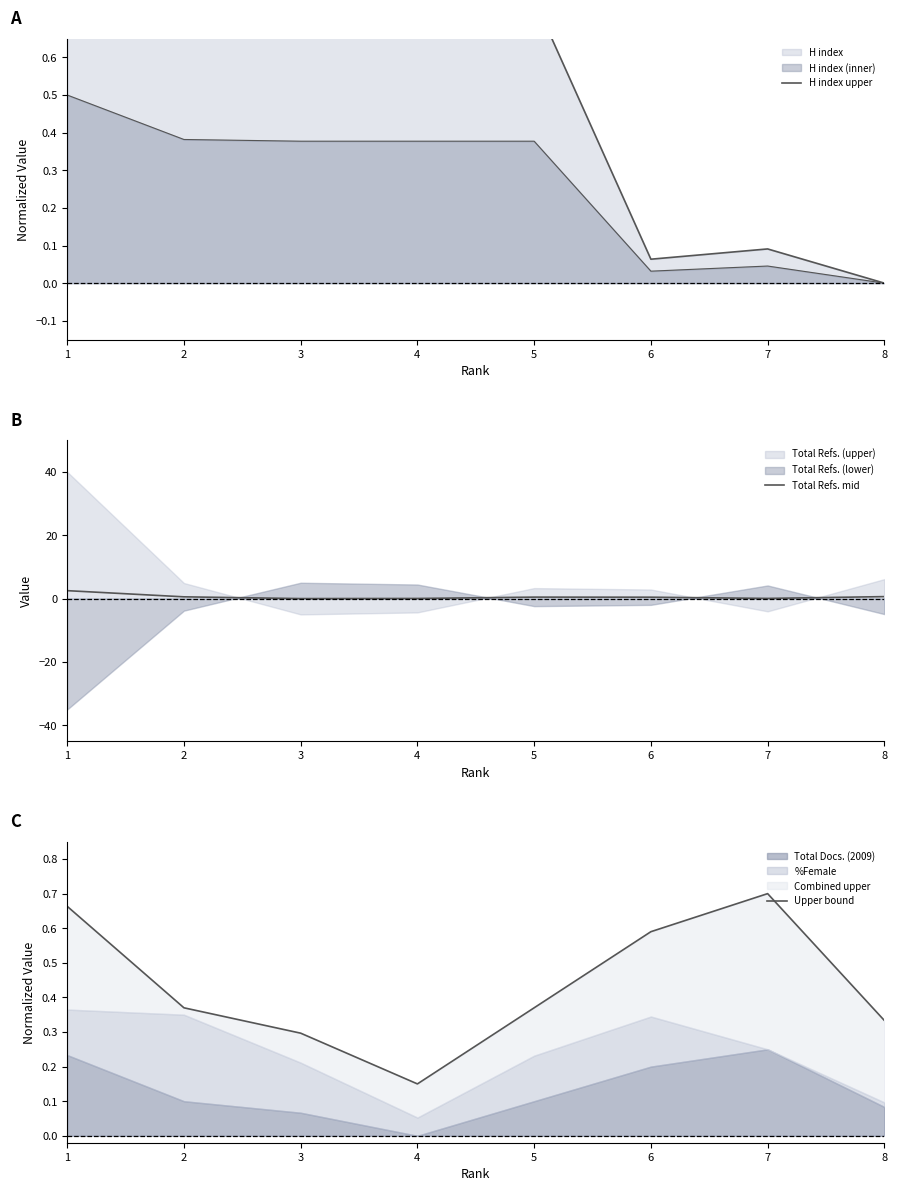

What is the difference between the Total Refs. mid values at 8 and 4?

0.6